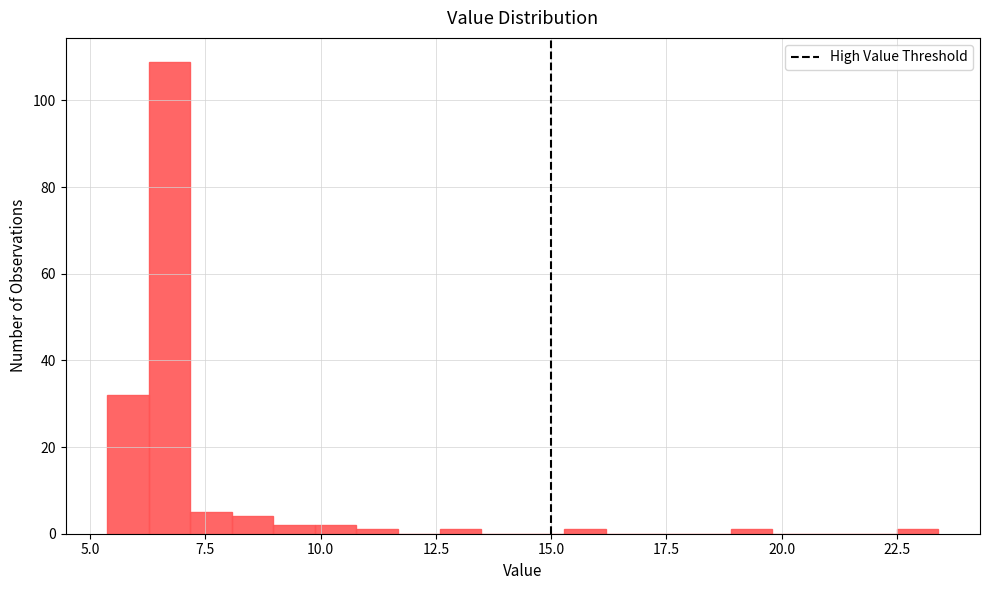

Around what value on the x-axis is the tallest bar? Give the approximate position of its centre, as read against the axis.

6.5